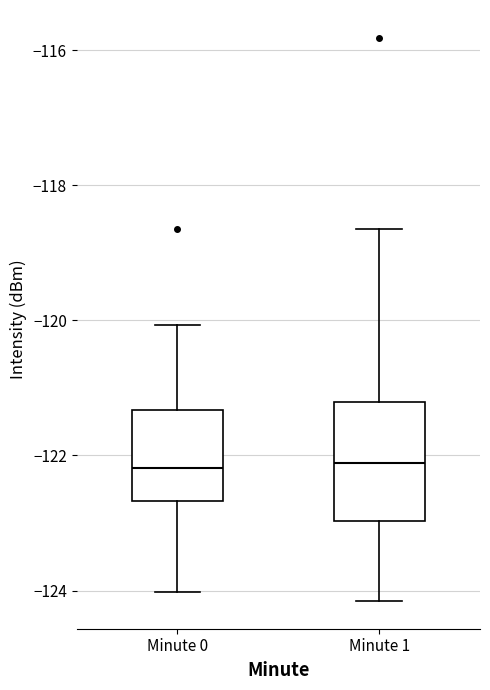

Reading left to right, read every box against the y-axis: the position of its median line, the range the box covers, and the ends of its whiskers. The values are not printed on the chart, so give them approximately, as read against the axis.

Minute 0: median -122.2, box -122.6 to -121.4, whiskers -124.0 to -120.0
Minute 1: median -122.2, box -123.0 to -121.2, whiskers -124.2 to -118.6